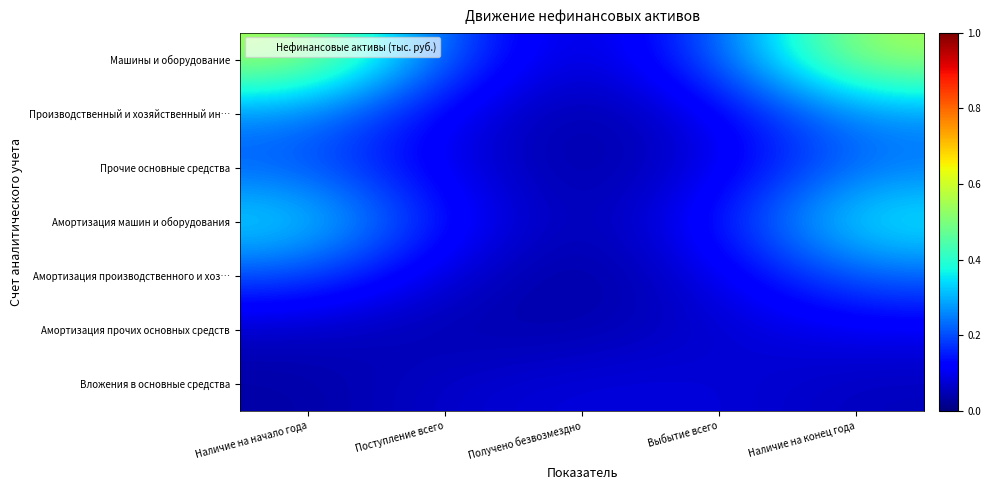

What is the maximum value shown in the chart?

0.6